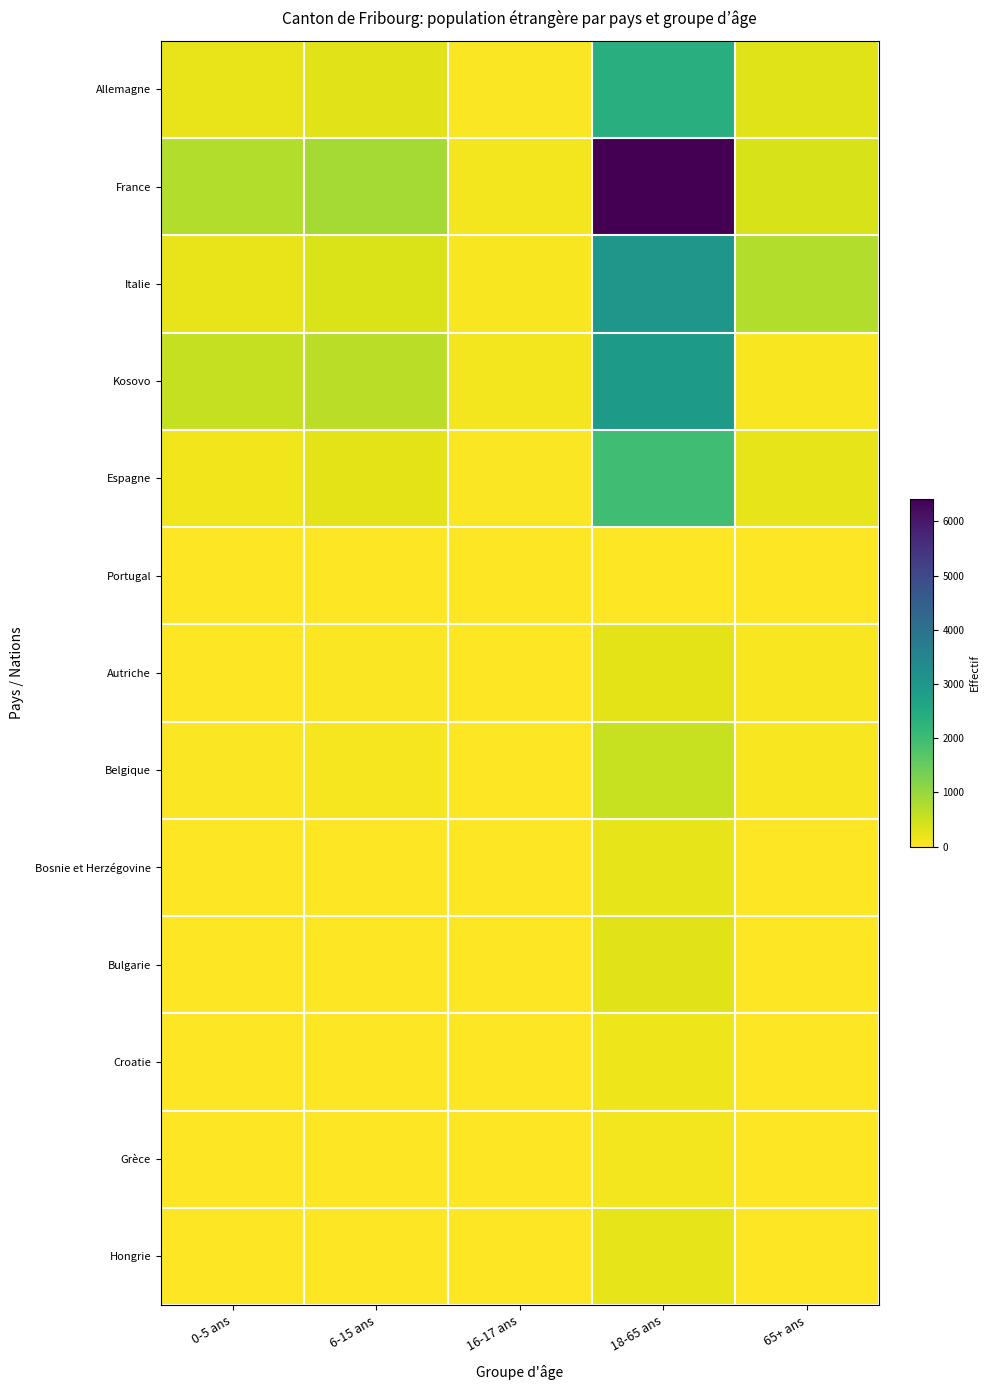

What is the total value across all series at 16-17 ans?

412